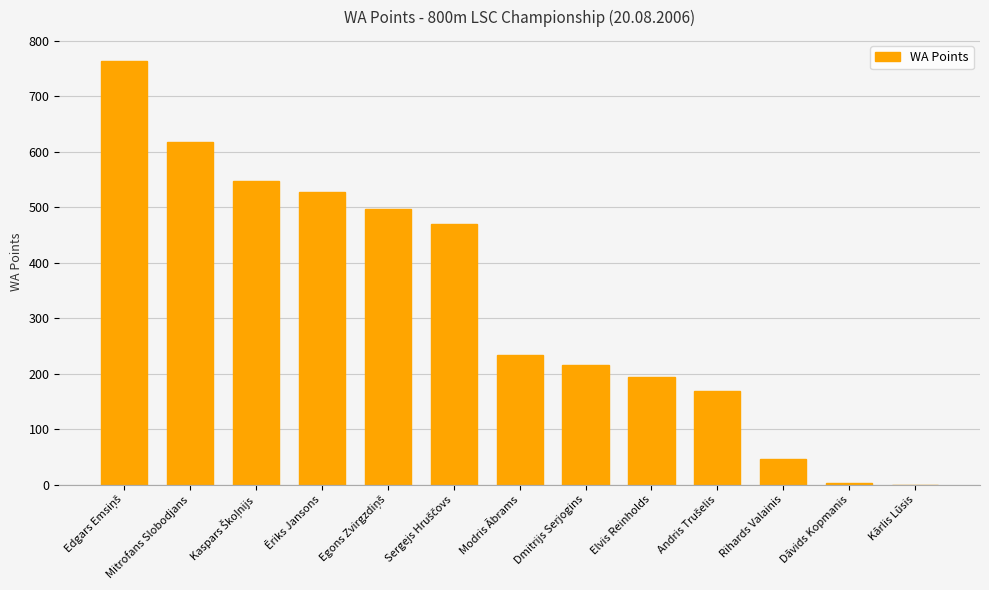

Approximately how many times larger is the value at Rihards Valainis compared to Dmitrijs Serjogins?

0.2